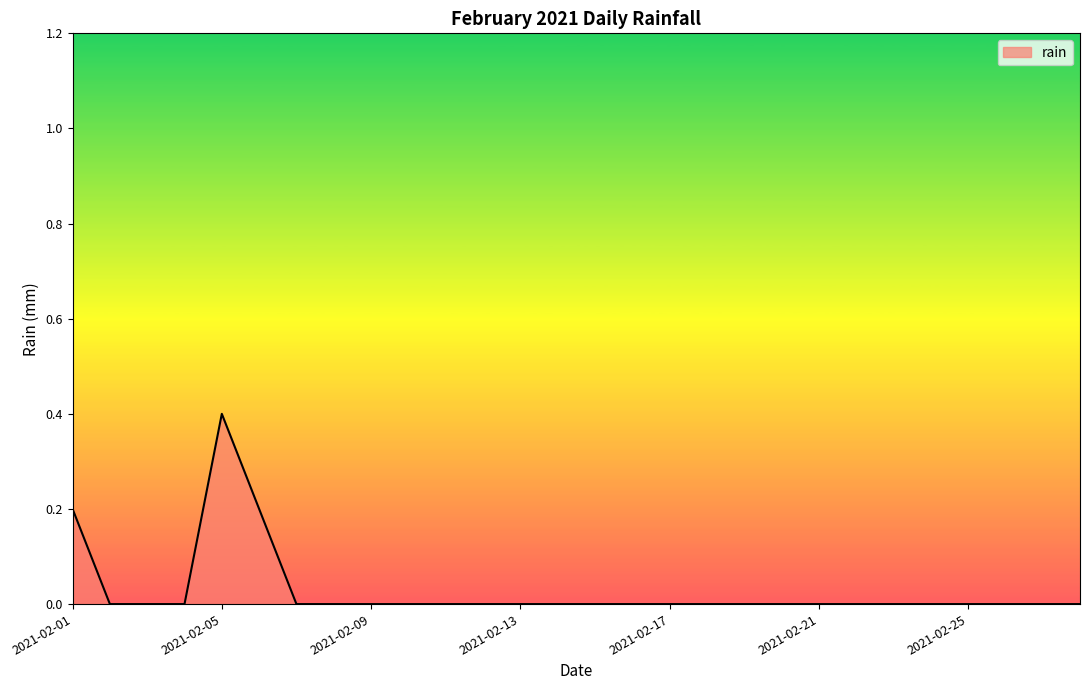

What is the difference between the maximum and minimum values?

0.4